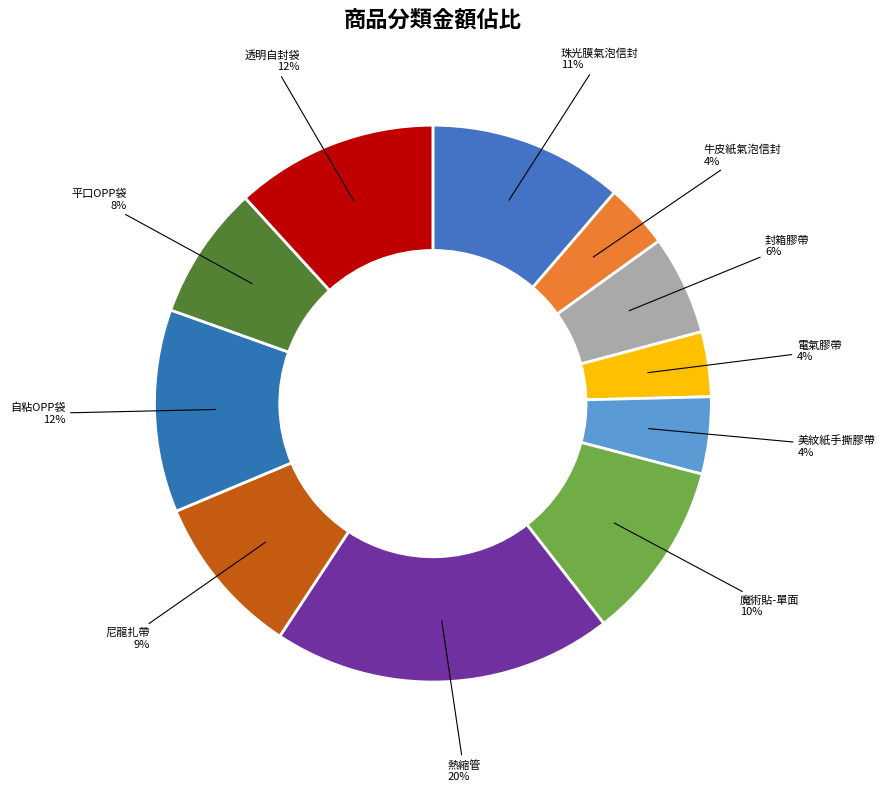

To the nearest percent, what portion does 電氣膠帶 represent?

4%